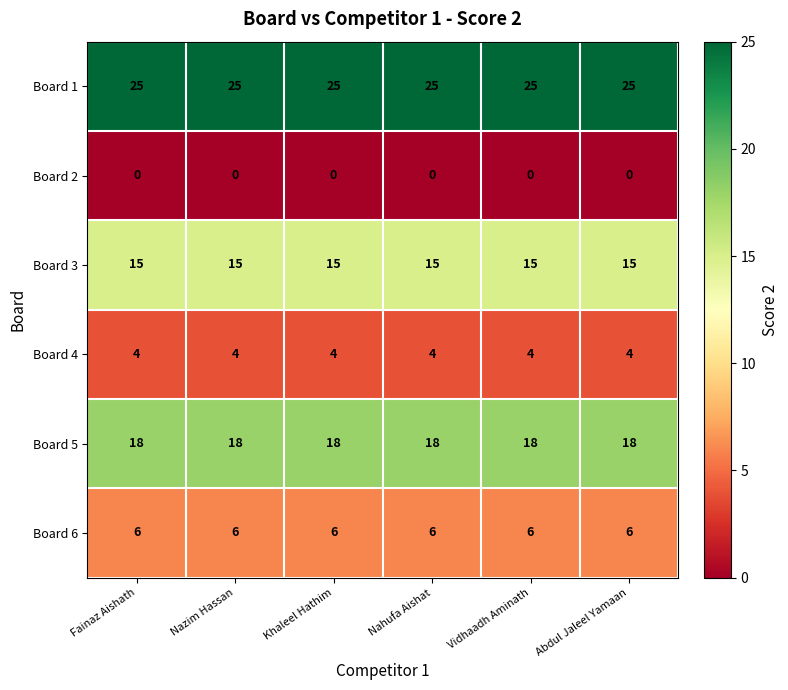

What is the greatest value displayed?

25